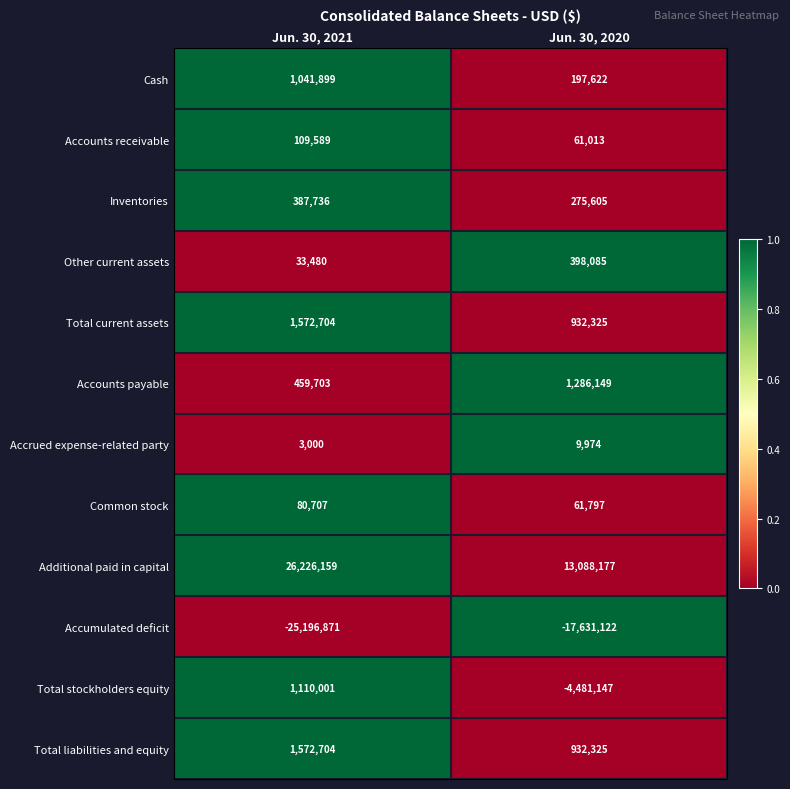

The Total current assets series shows 549501 at Jun. 30, 2020. True or false?

False